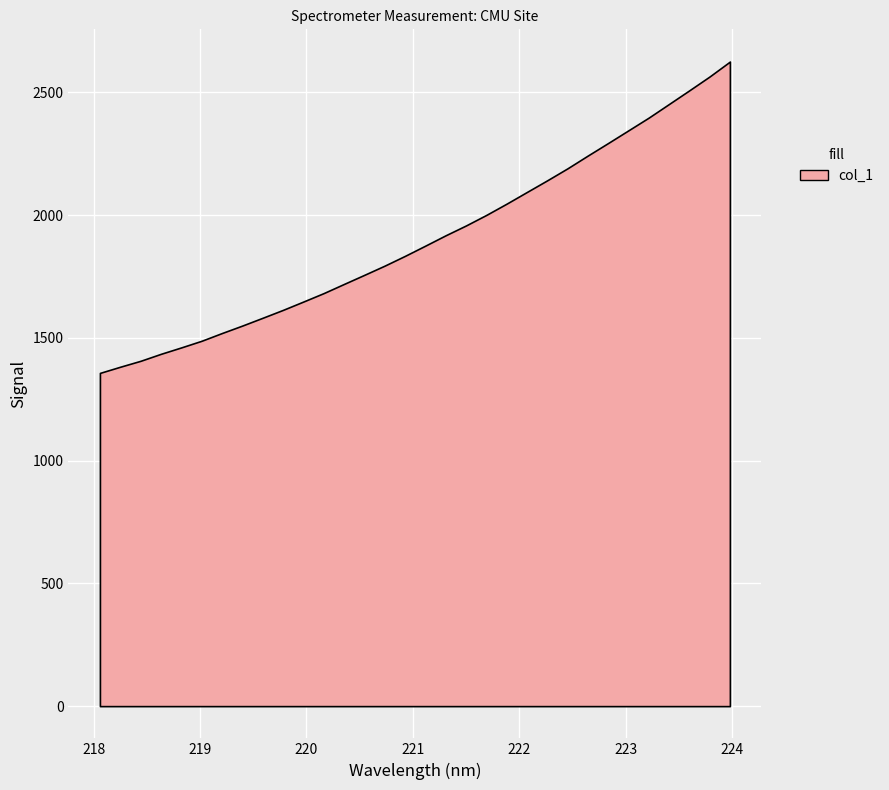

What is the ratio of the value at 219.589 to the value at 219.9712?

1.0